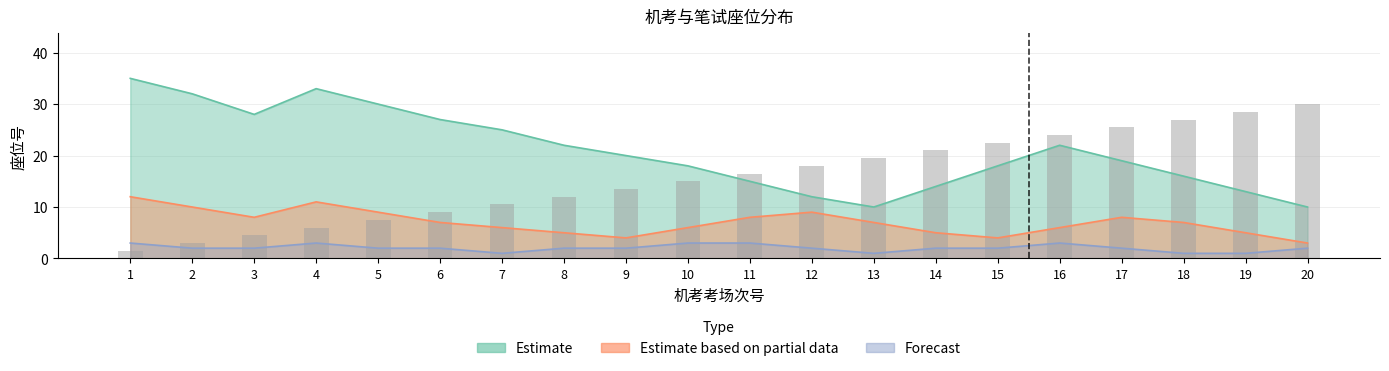

What is the value of the 8th bar from the left?

12.0